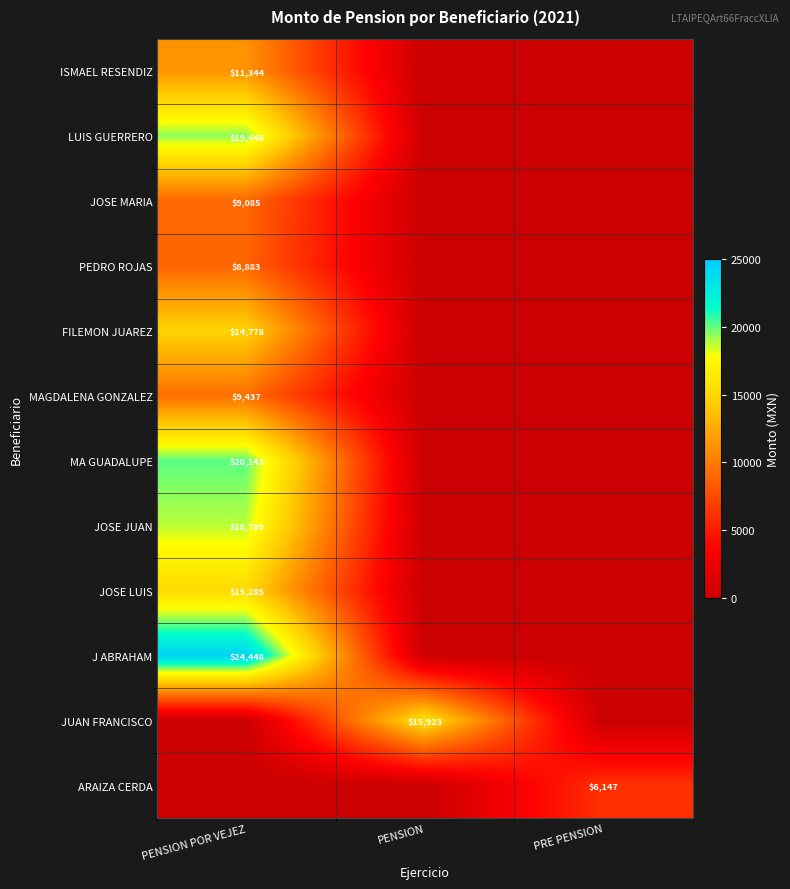

True or false: JOSE LUIS has a value of 15285 at PENSION POR VEJEZ.

True